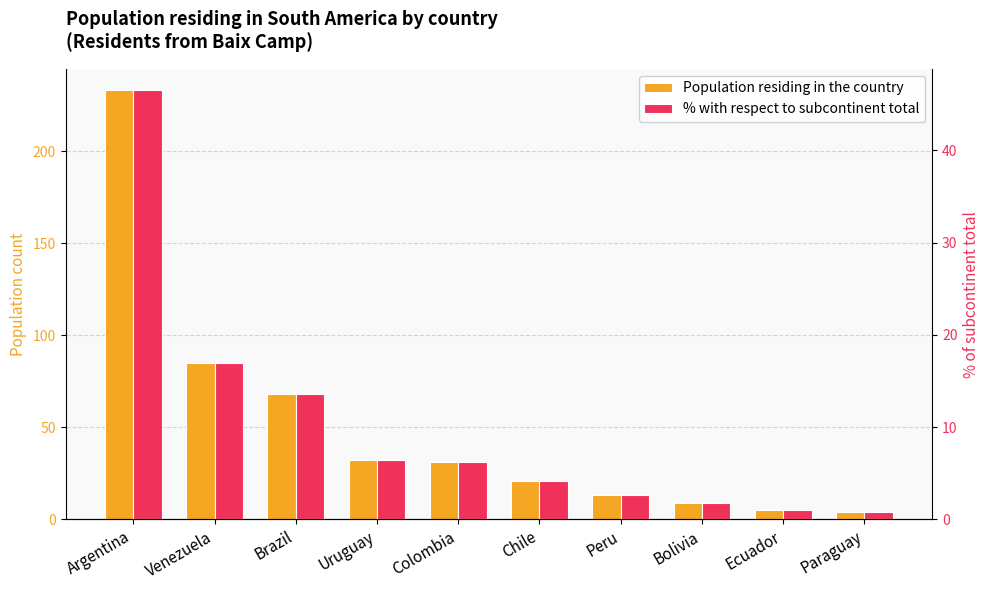

Reading left to right, extract all data points from this chart.

Population residing in the country: 233.0	85.0	68.0	32.0	31.0	21.0	13.0	9.0	5.0	4.0
% with respect to subcontinent total: 46.5	17.0	13.6	6.4	6.2	4.2	2.6	1.8	1.0	0.8